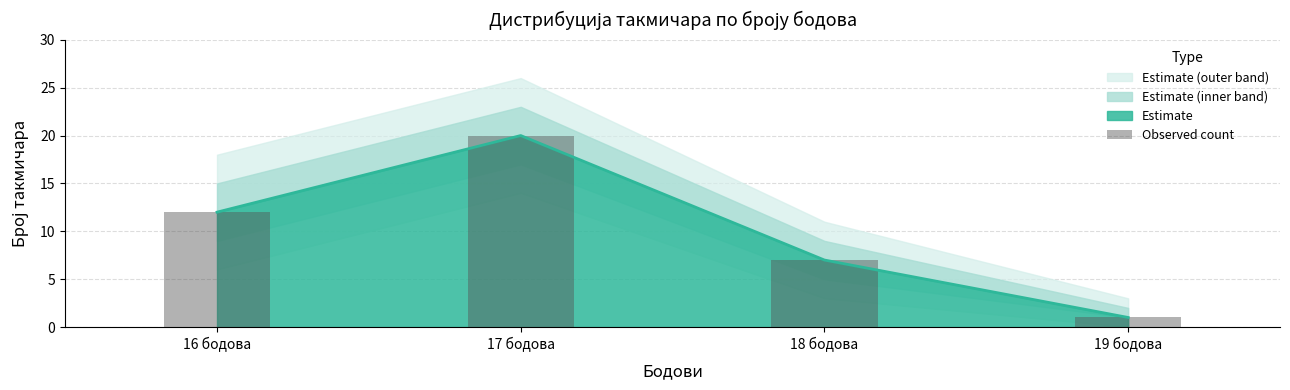

What position from the left is 19 бодова?

4